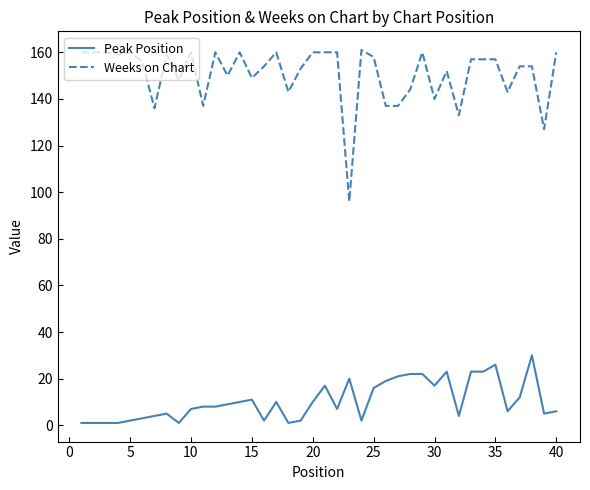

What is the greatest value displayed?

161